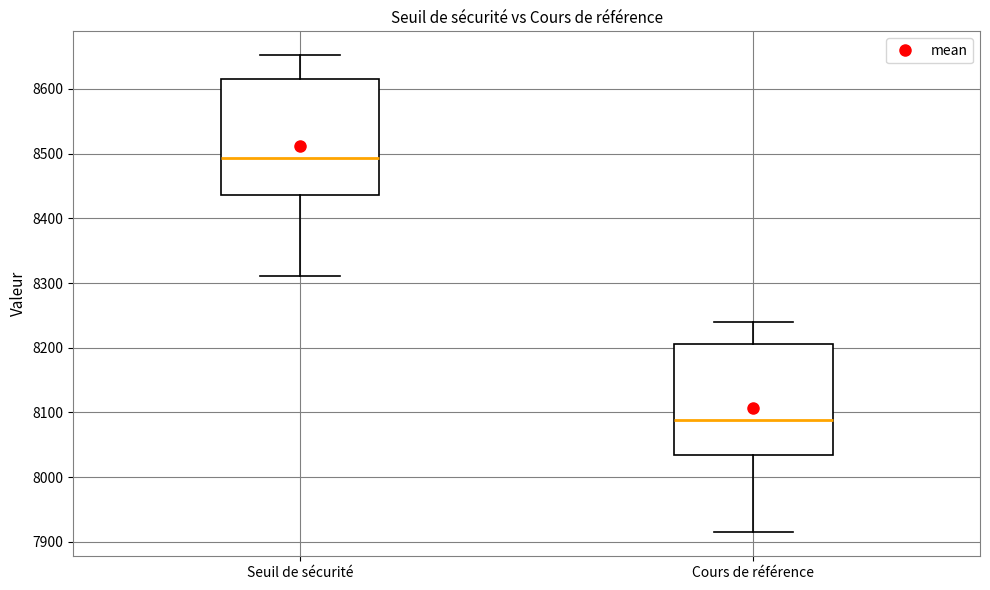

Where is the lower edge of the box for Seuil de sécurité on the y-axis? The values are not printed on the chart, so give them approximately, as read against the axis.

8440